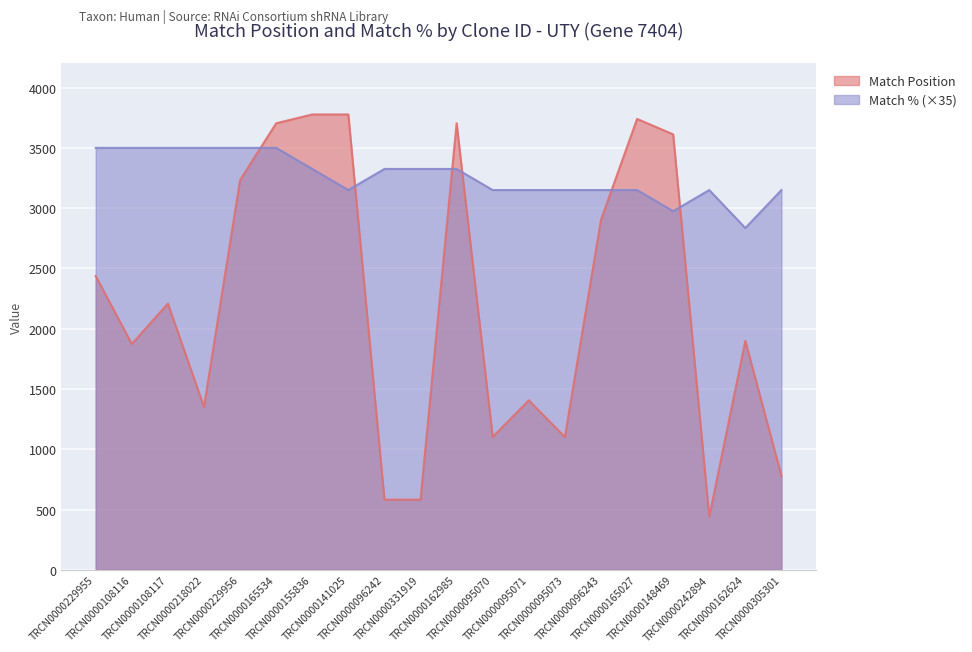

At which label is Match Position closest to 2108?

TRCN0000108117